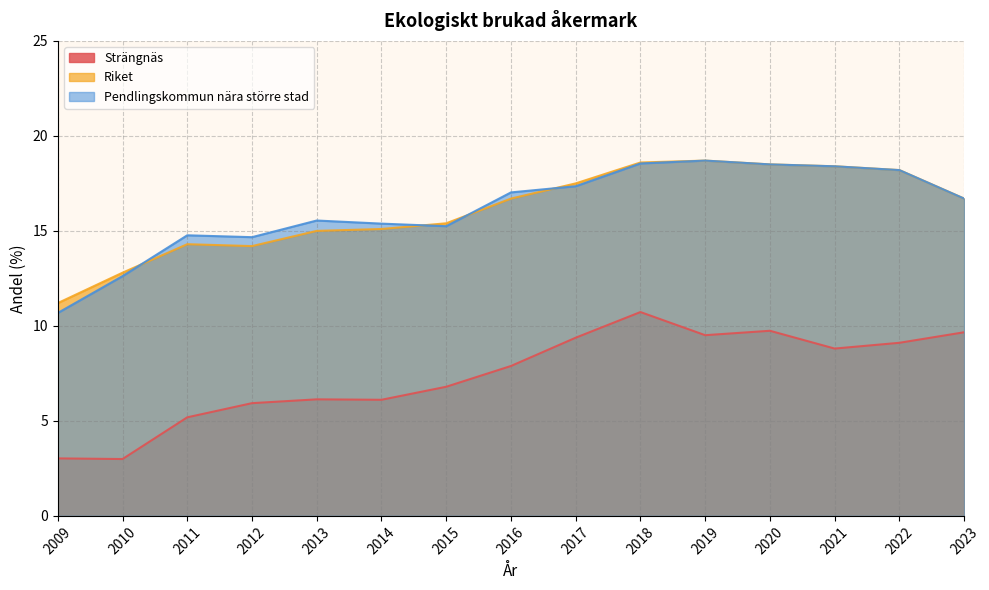

Is it true that Riket equals 15.1 at 2014?

True